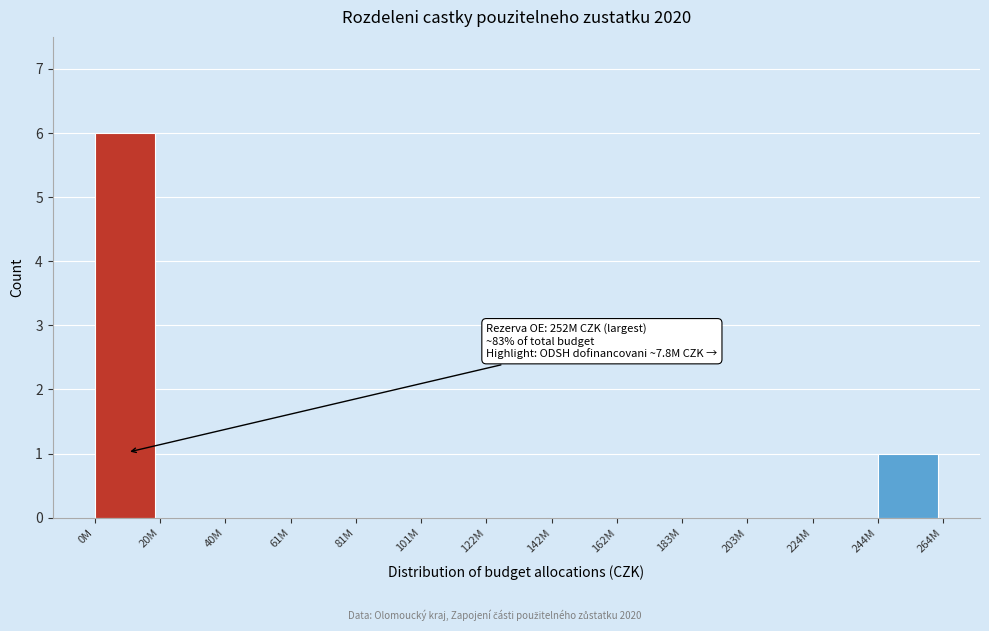

Reading right to left, list all the values displayed in this chart.

244M=1	224M=0	203M=0	183M=0	162M=0	142M=0	122M=0	101M=0	81M=0	61M=0	40M=0	20M=0	0M=6